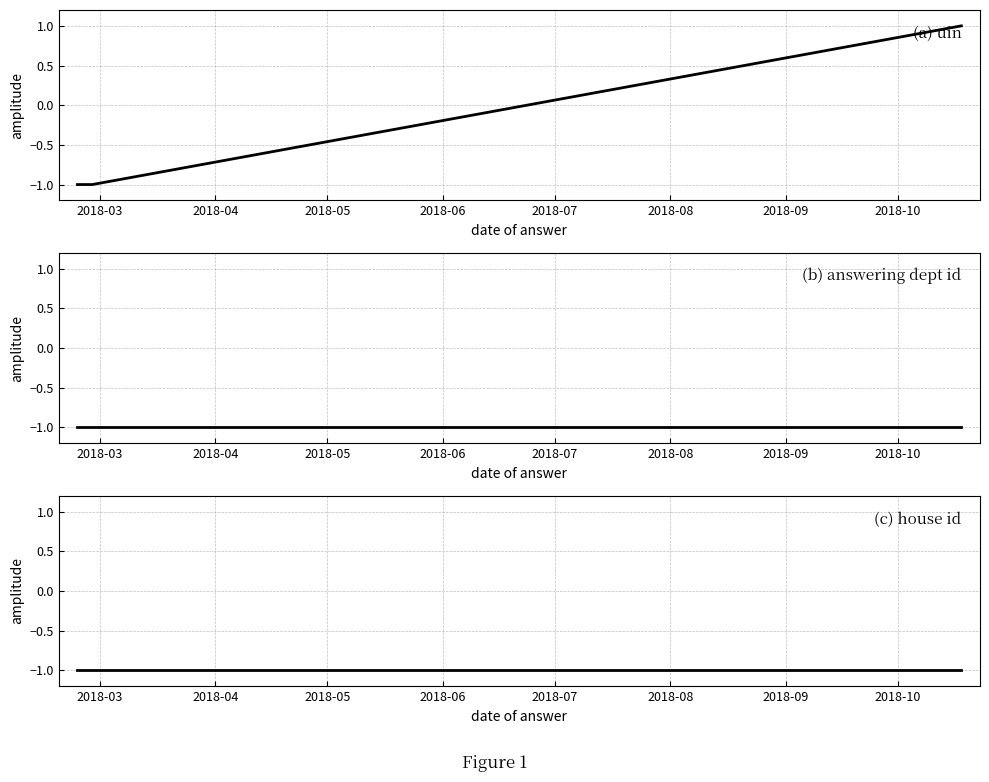

True or false: house id has a value of -1.0 at 2018-05.

True